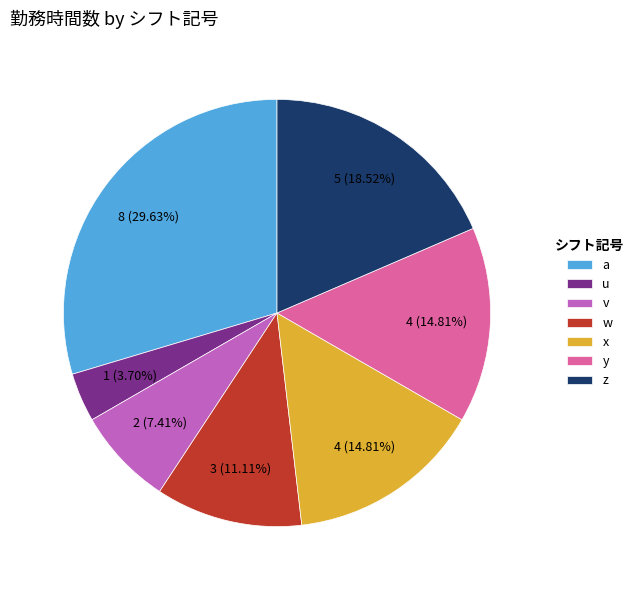

To the nearest percent, what percentage of the pie is x?

15%